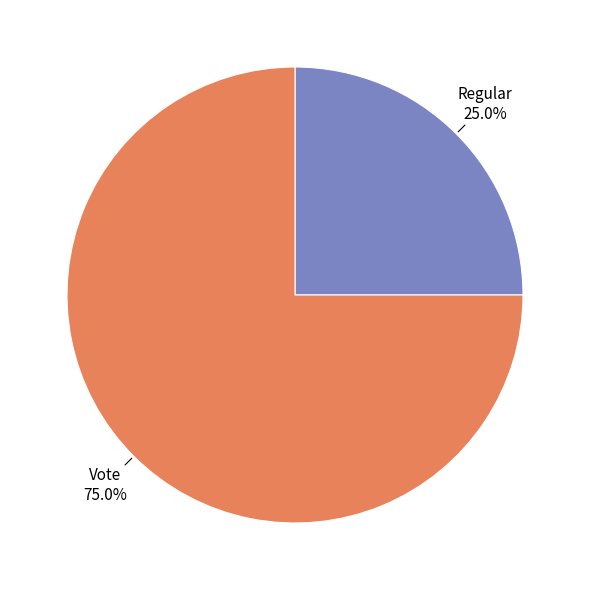

Between Vote and Regular, which is larger?

Vote